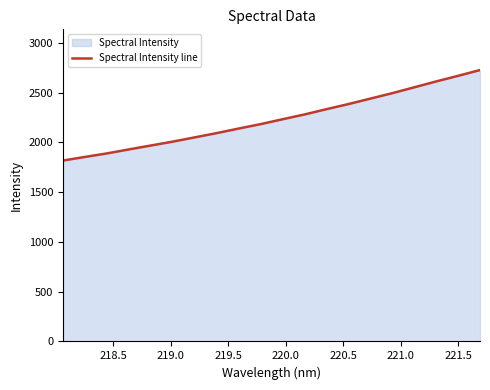

What is the minimum value shown in the chart?

1818.2